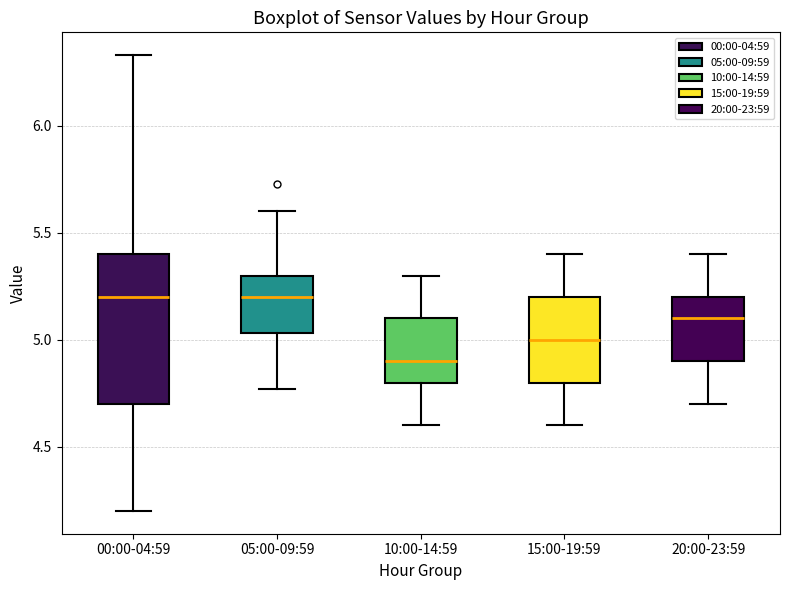

Reading left to right, transcribe this box plot: for each box, give where its median line is, the range the box spans, and where its two whiskers end, as read against the y-axis. The values are not printed on the chart, so give them approximately, as read against the axis.

00:00-04:59: median 5.20, box 4.70 to 5.40, whiskers 4.20 to 6.35
05:00-09:59: median 5.20, box 5.05 to 5.30, whiskers 4.75 to 5.60
10:00-14:59: median 4.90, box 4.80 to 5.10, whiskers 4.60 to 5.30
15:00-19:59: median 5.00, box 4.80 to 5.20, whiskers 4.60 to 5.40
20:00-23:59: median 5.10, box 4.90 to 5.20, whiskers 4.70 to 5.40